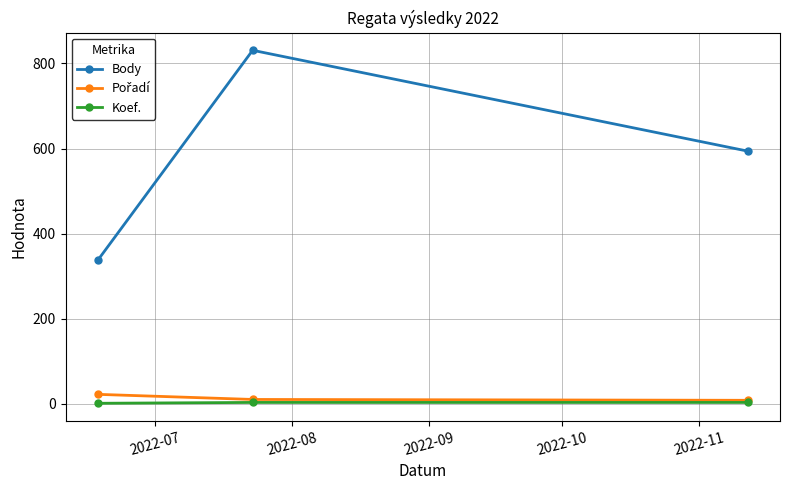

Which series has the widest spread of values?

Body